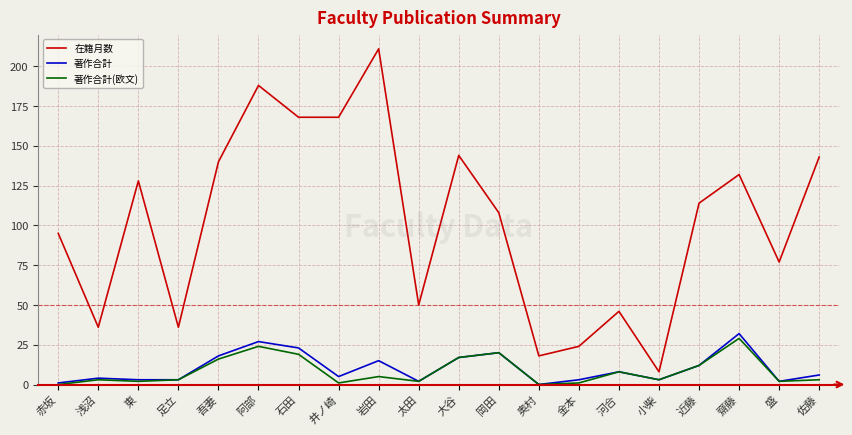

What is the total value across all series at 河合?

62